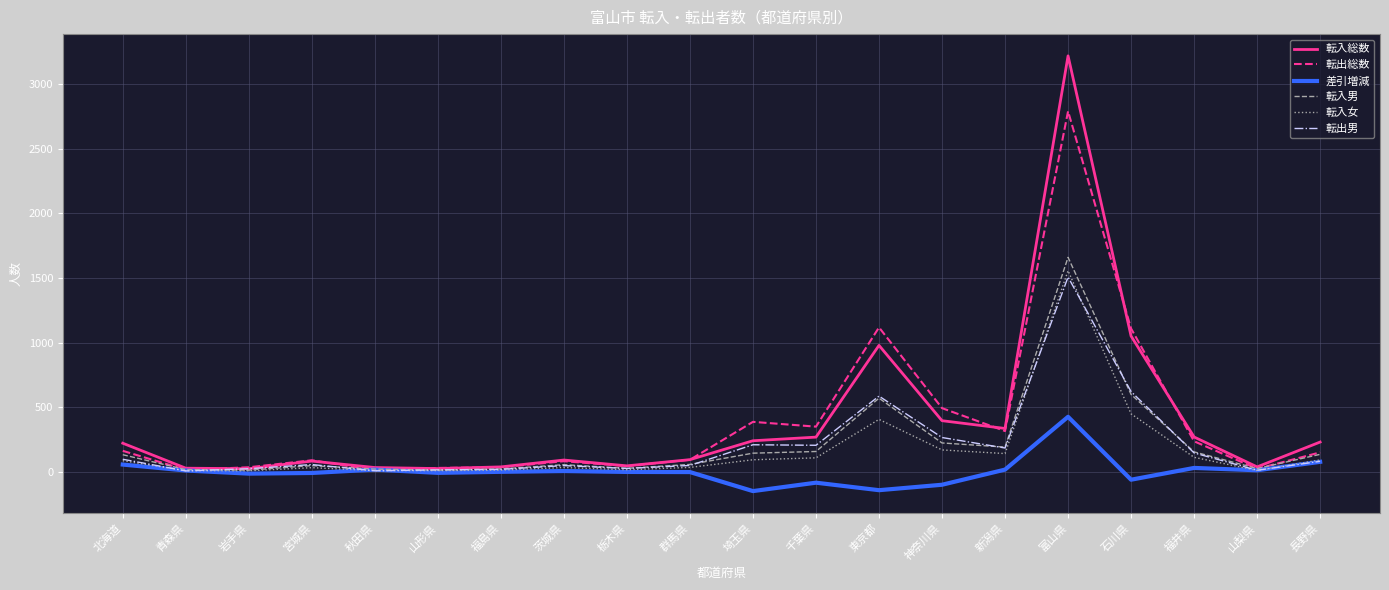

Is the value of 差引増減 at 石川県 greater than the value of 転出総数 at 茨城県?

No